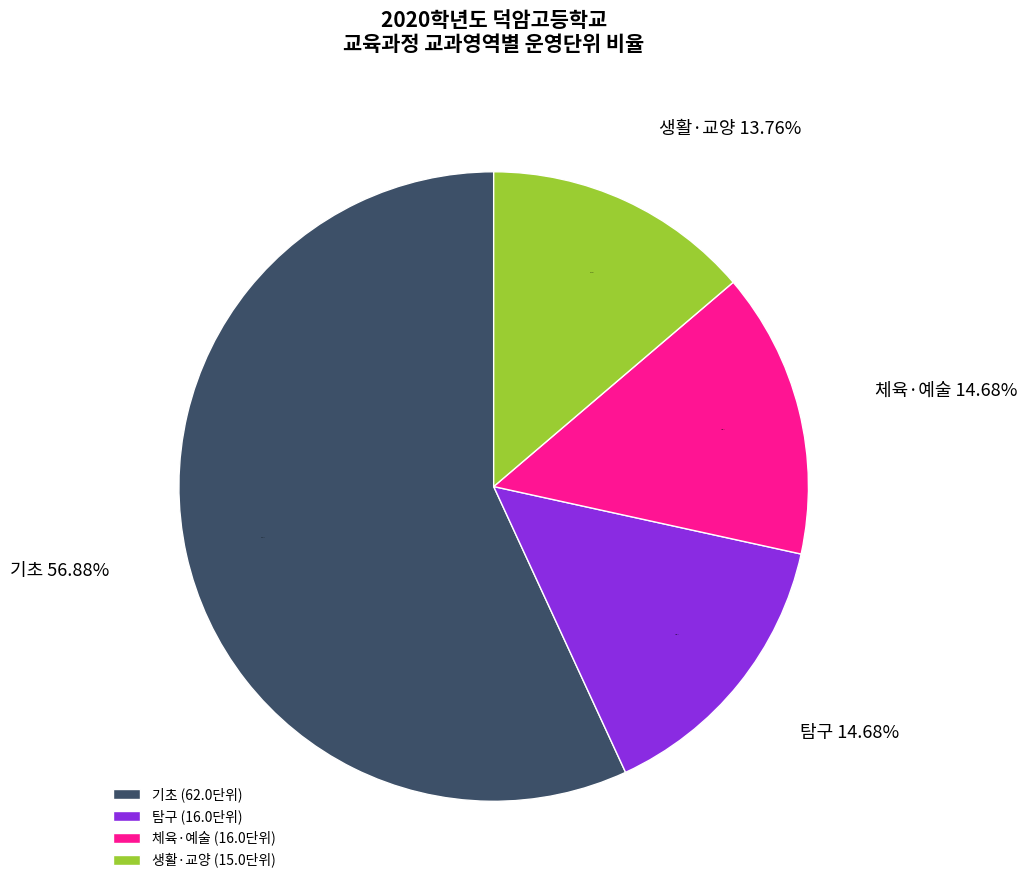

Is there a majority slice in this chart?

No